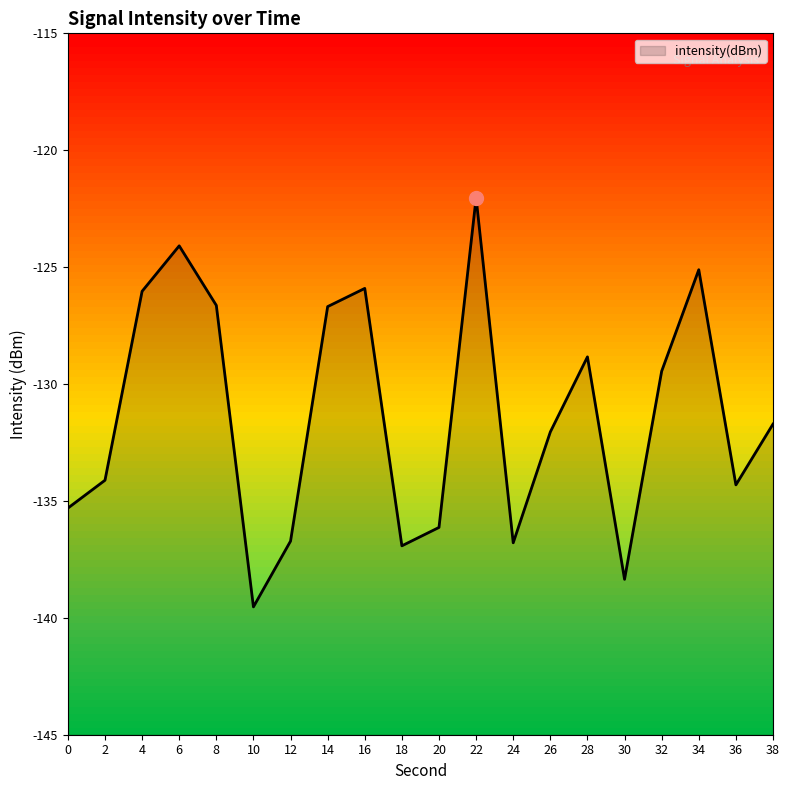

What is the smallest value displayed?

-139.5